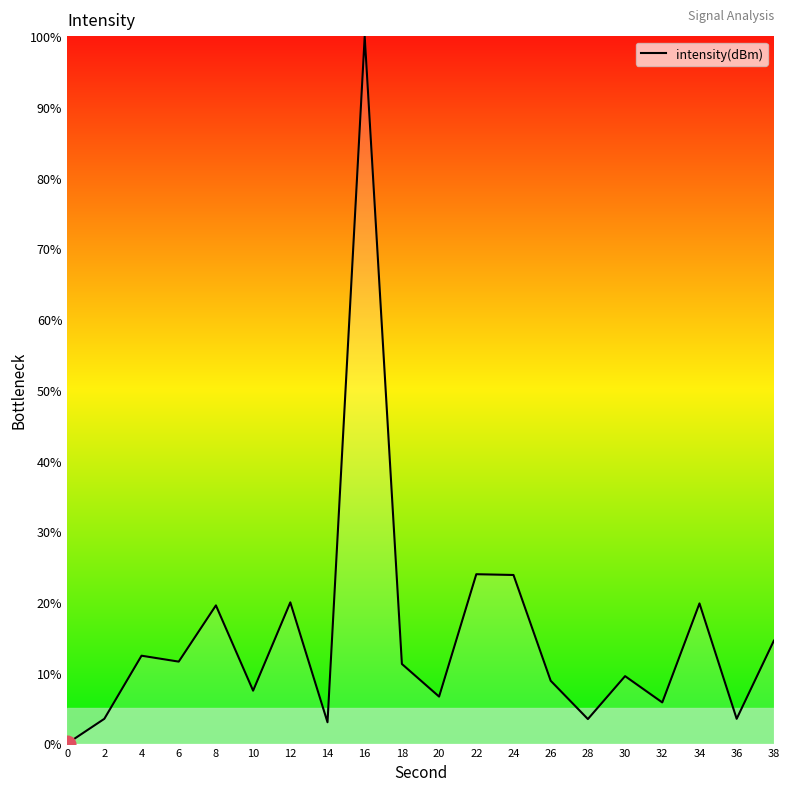

What is the greatest value displayed?

100.0